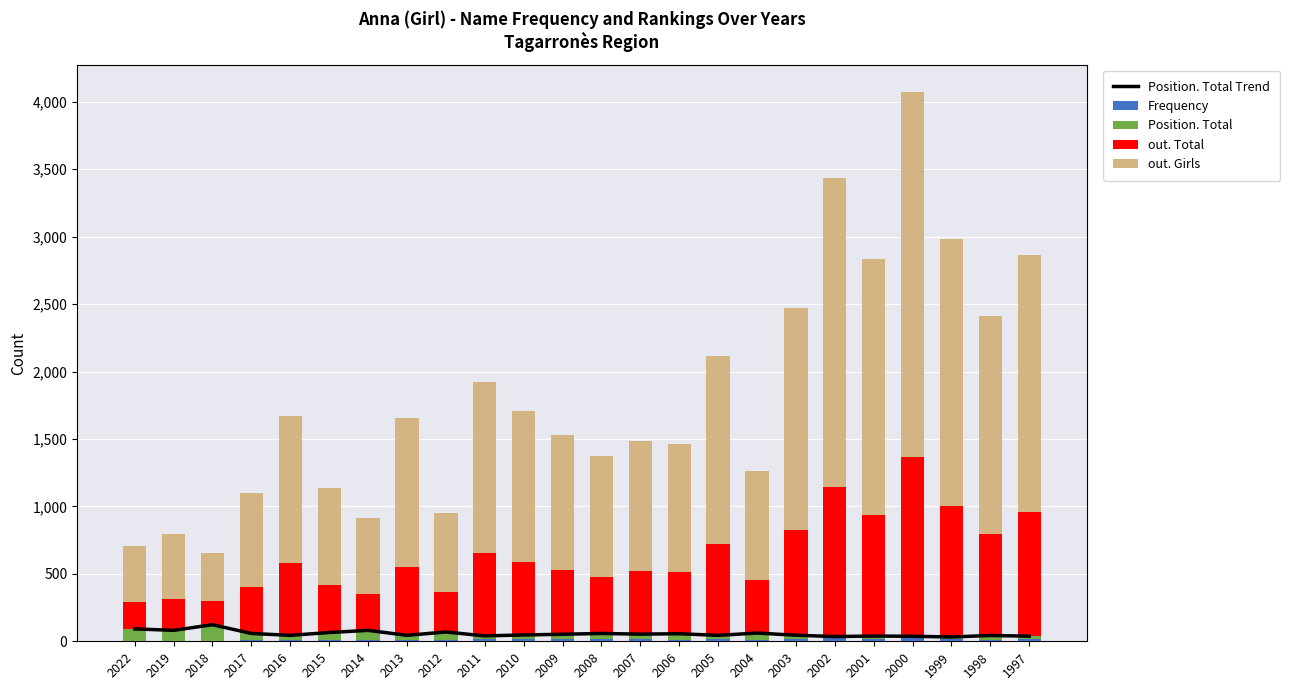

Where is Position. Total nearest to the value 65?

2012